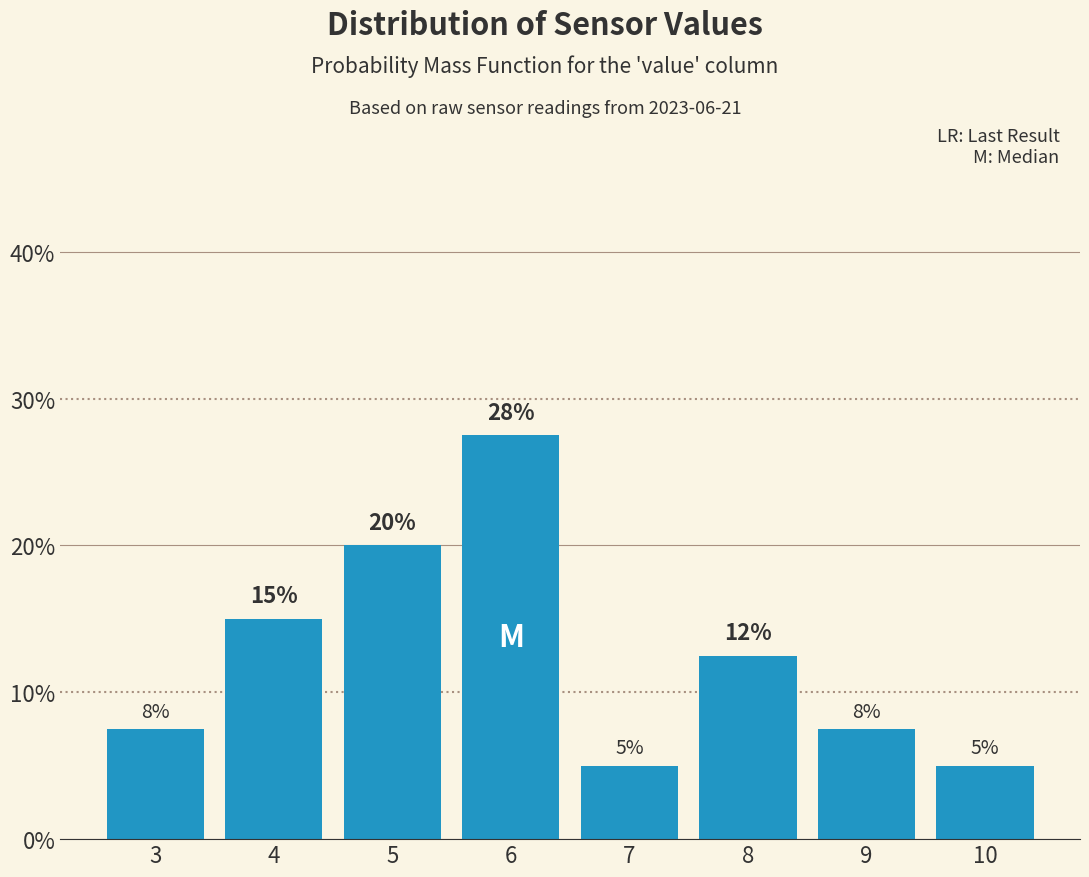

What is the value of the 6th bar from the left?

12.5